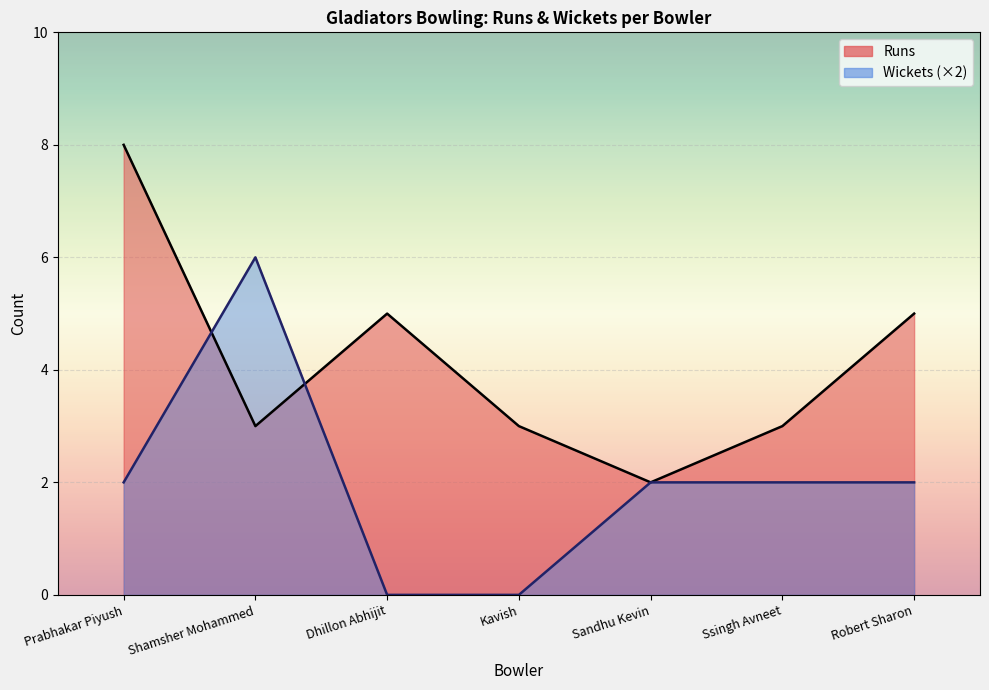

What is the maximum value shown in the chart?

8